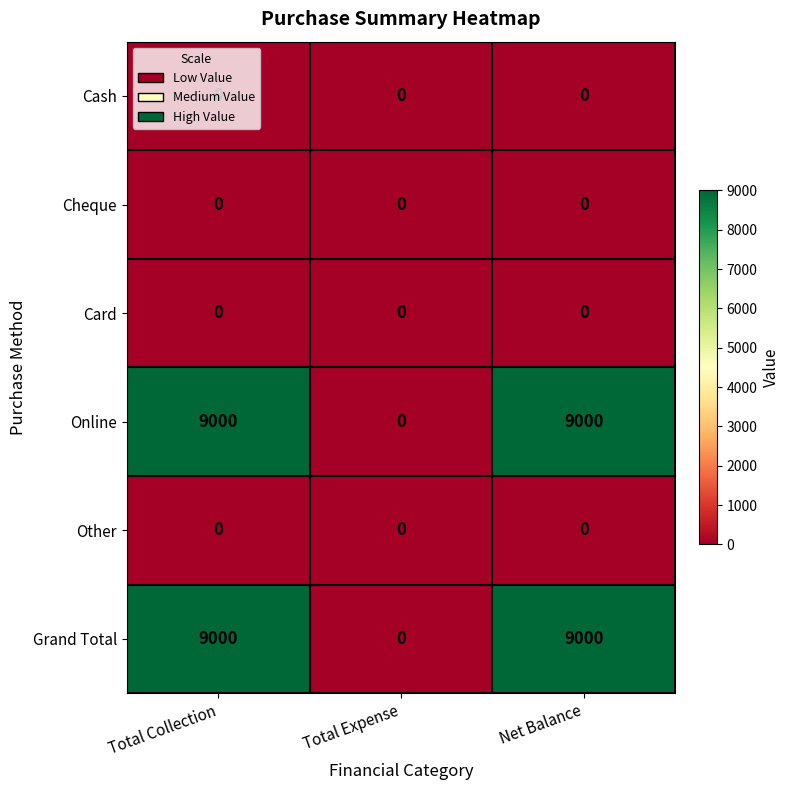

Is the value of Online at Net Balance greater than the value of Cheque at Total Expense?

Yes